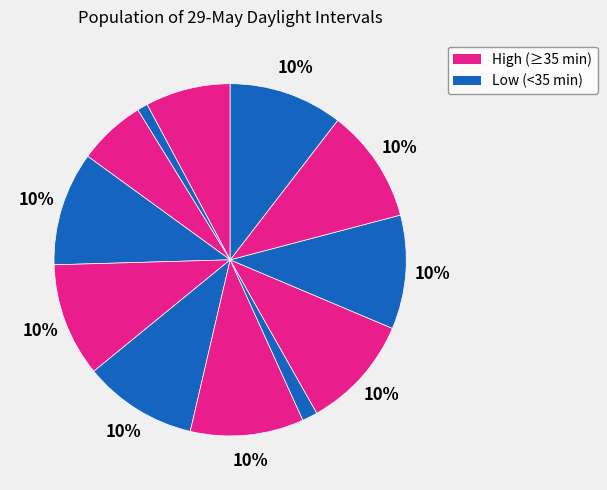

Does any single category account for the majority?

No